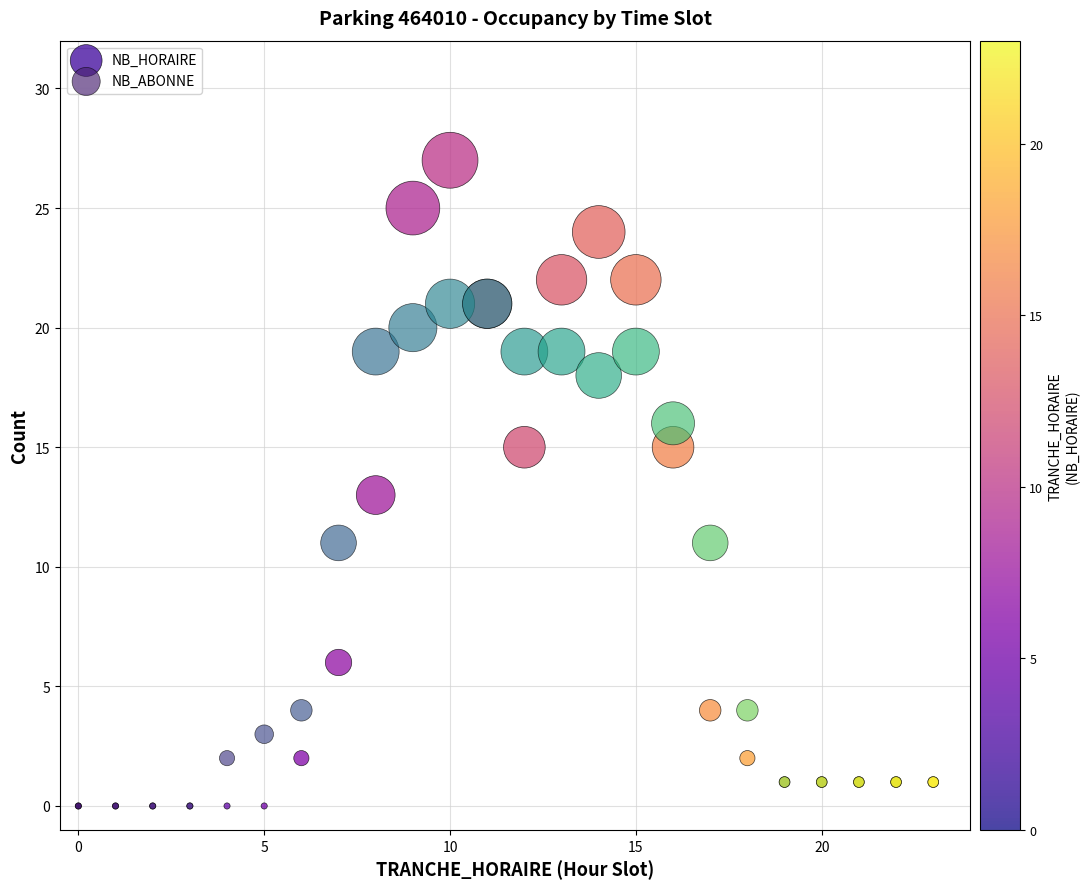

Which series contains the highest Y value?

NB_HORAIRE